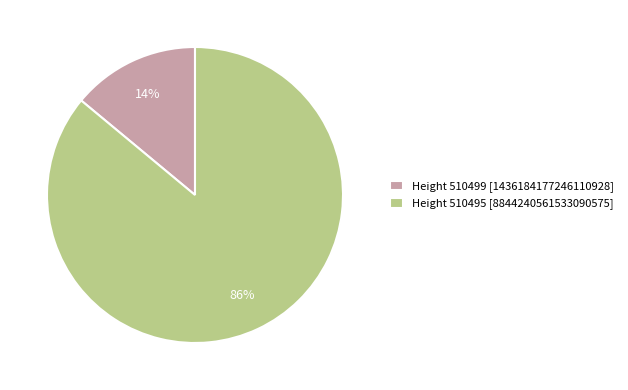

Is the sum of Height 510499 [1436184177246110928] and Height 510495 [8844240561533090575] greater than half?

Yes